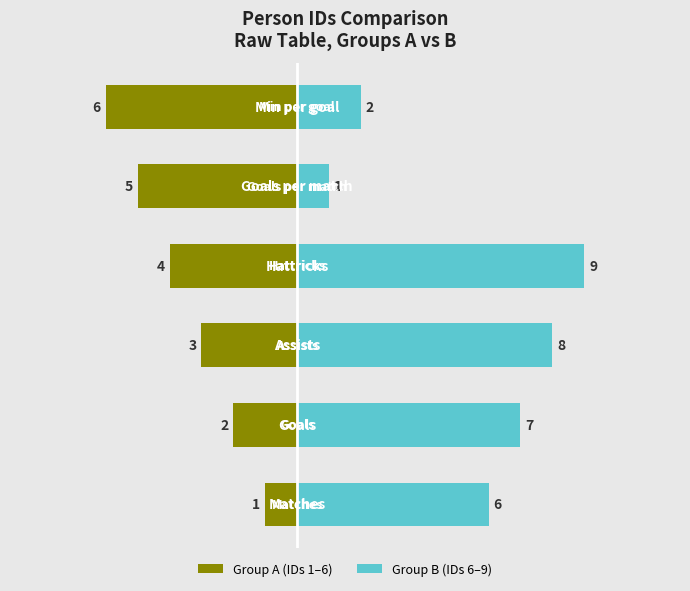

How many bars are there in each group?

2